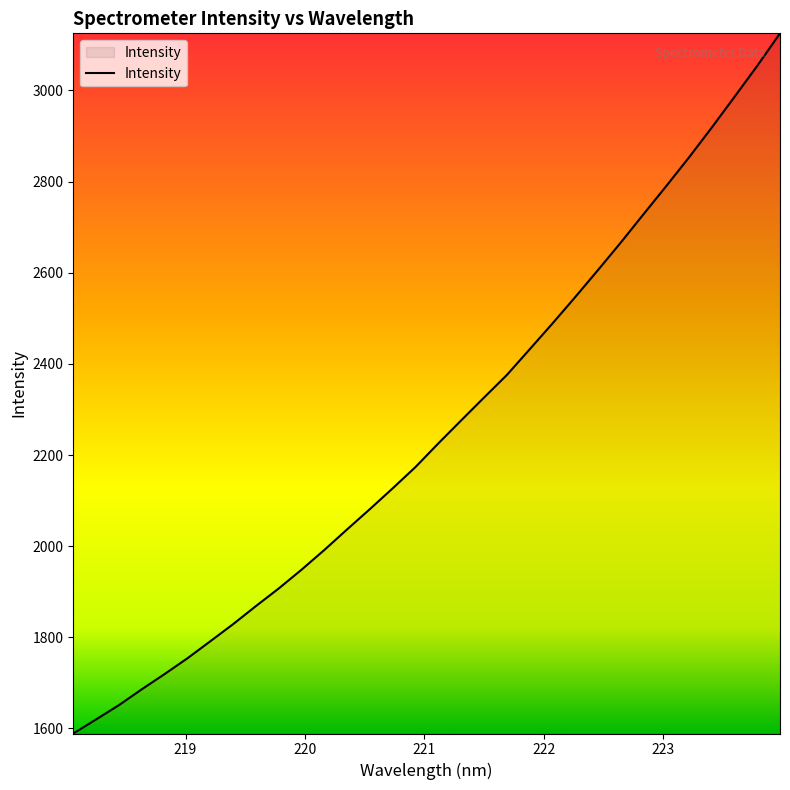

What is the difference between the maximum and minimum values?

1536.4